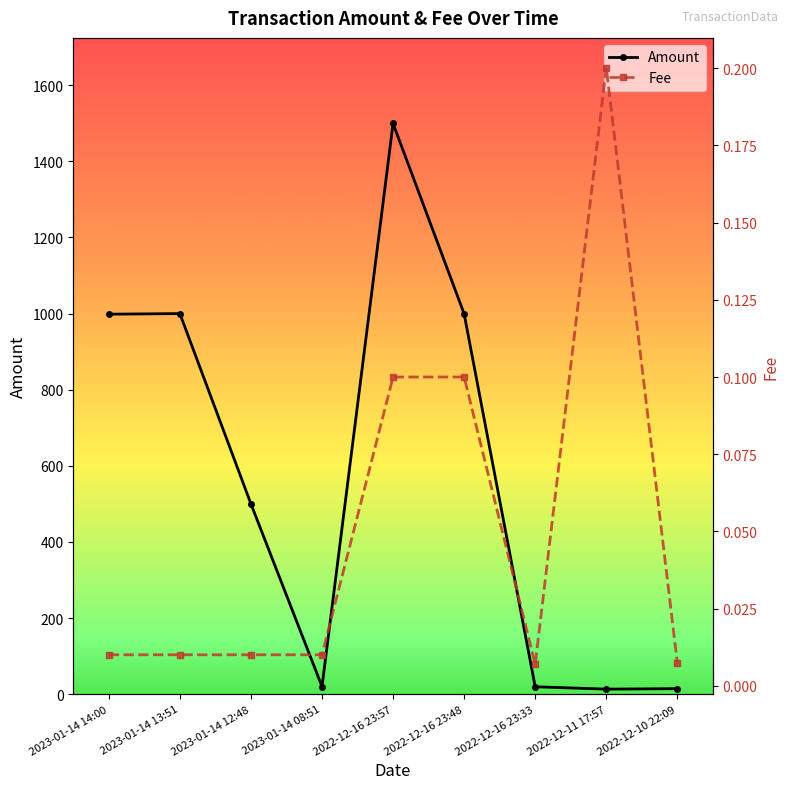

True or false: Fee and Amount intersect in this chart.

False